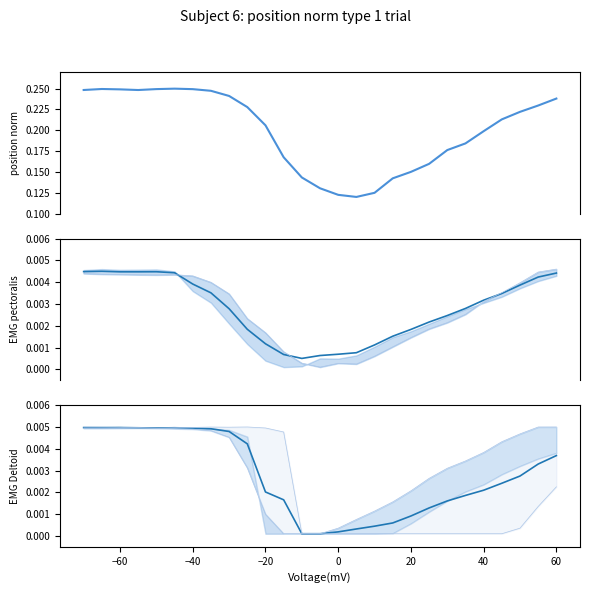

The col_5 series shows 0.0 at 12. True or false?

False